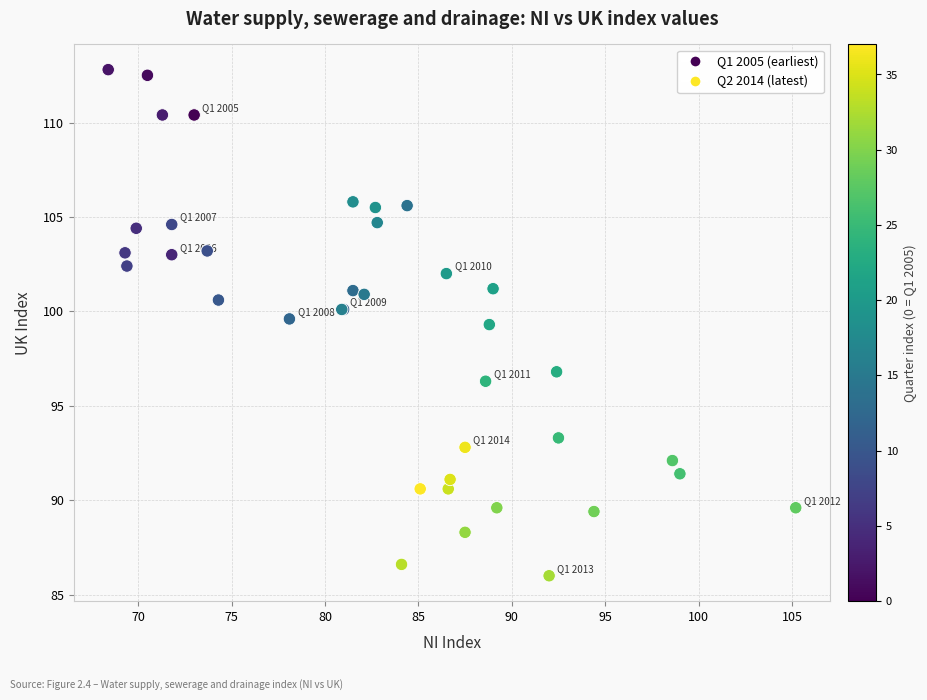

What Y value in the scatter plot is closest to 99?

99.3